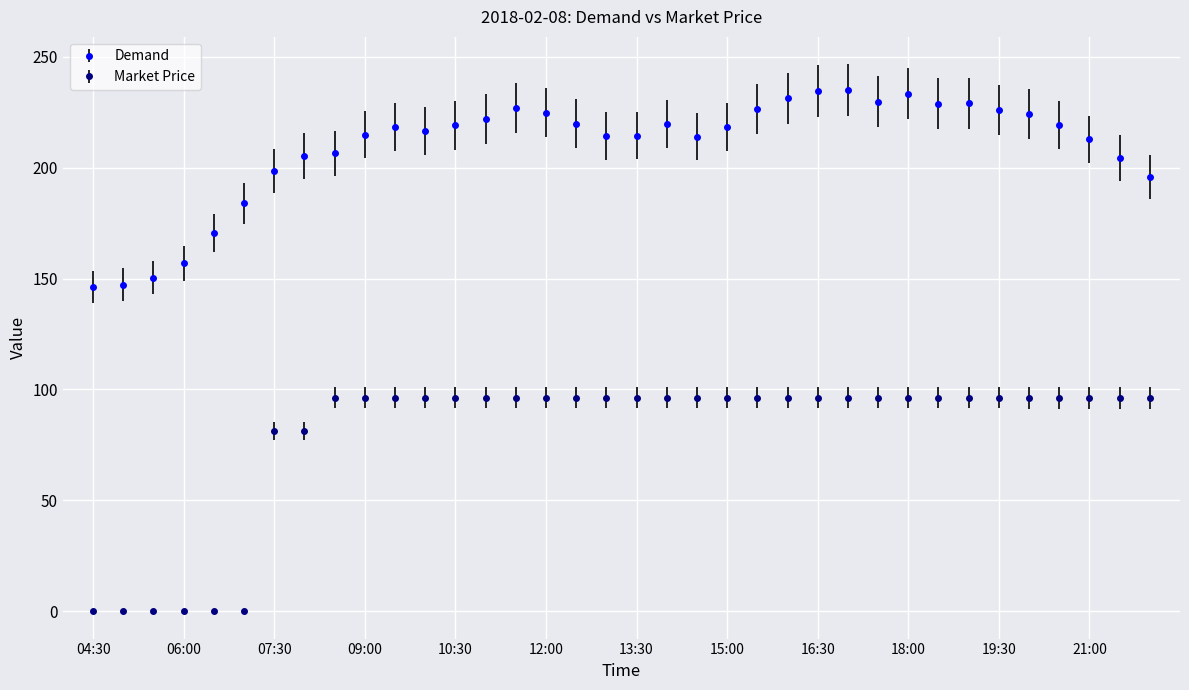

List the series in order of their peak value, highest first.

Demand, Market Price